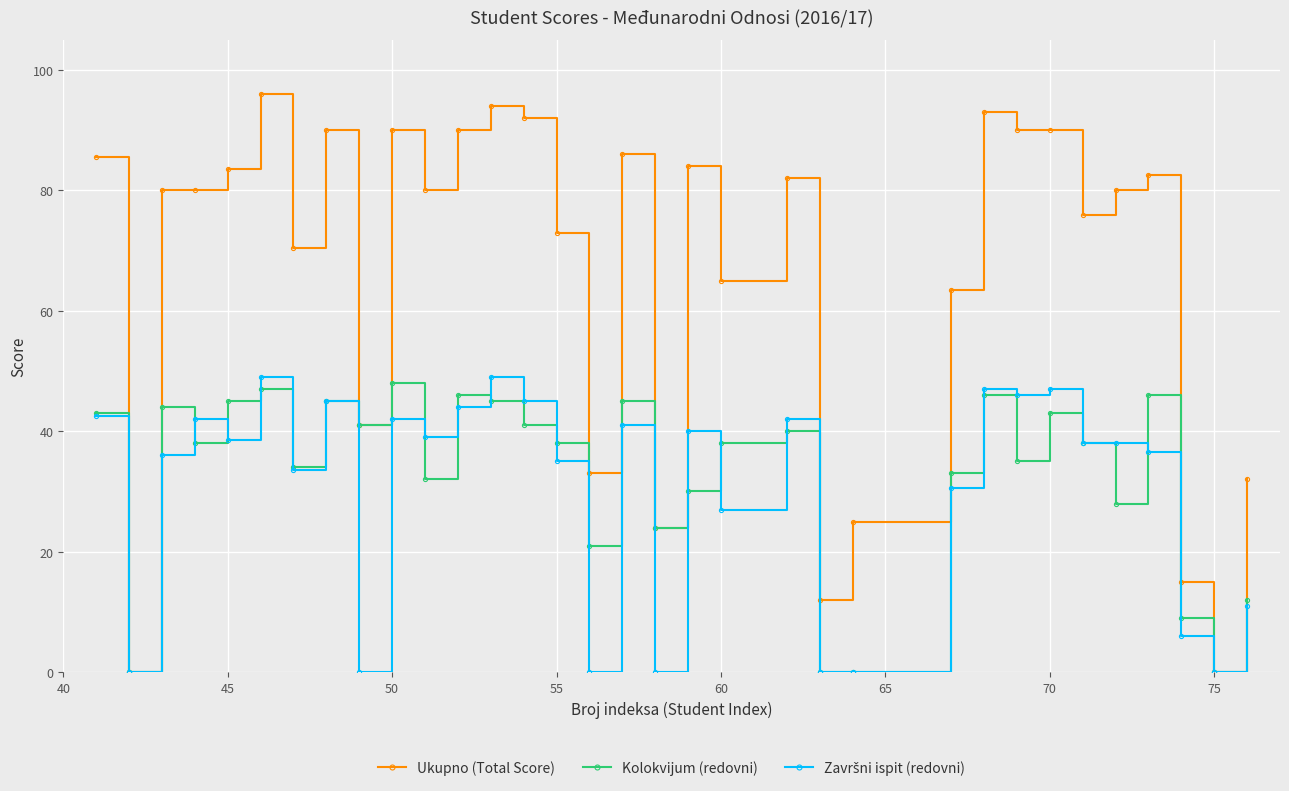

What is the difference between the maximum and second lowest values in the Ukupno (Total Score) series?

96.0